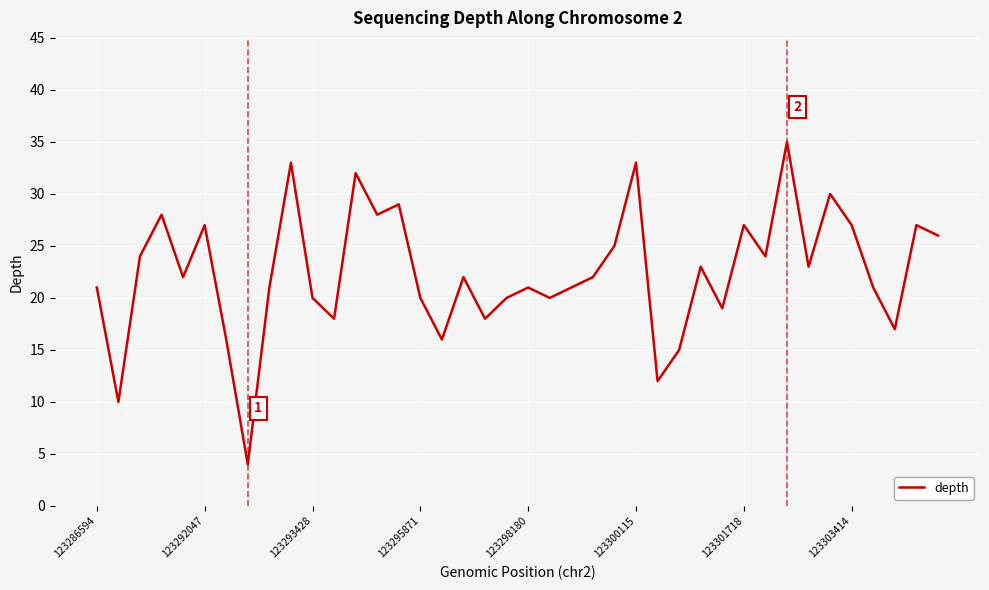

What is the greatest value displayed?

35